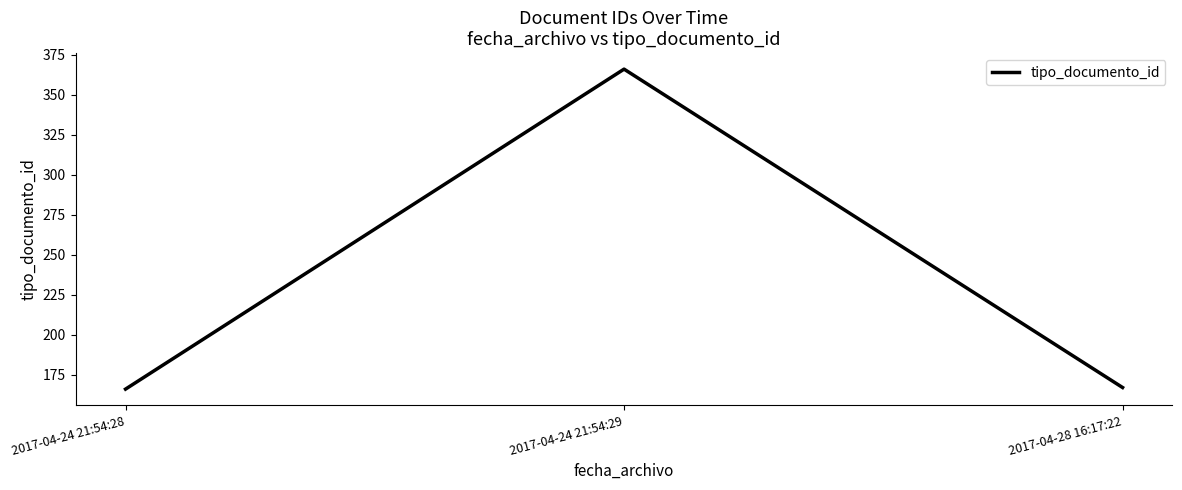

What is the smallest value displayed?

166